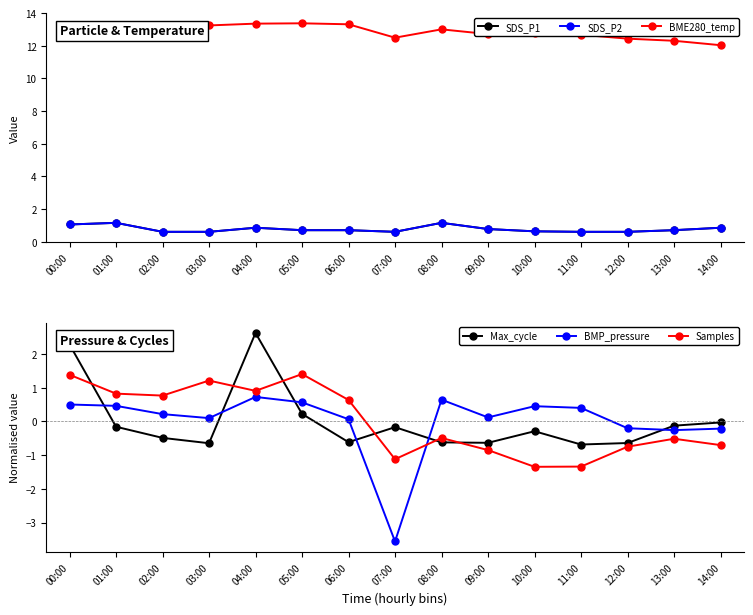

Is it true that SDS_P1 equals 0.6 at 10:00?

True